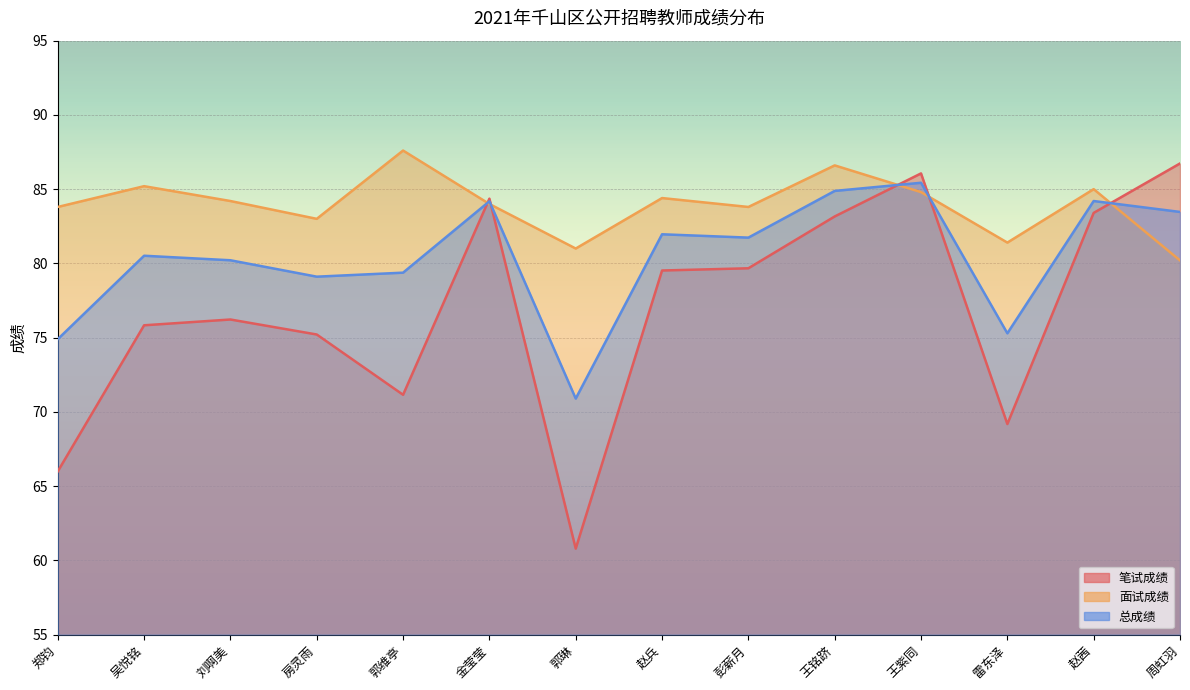

How many lines are shown in the chart?

3